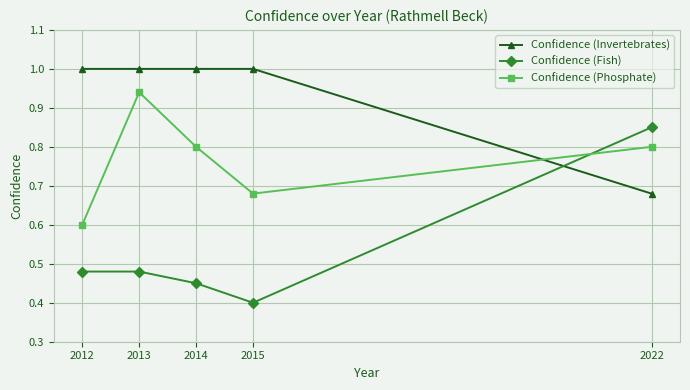

Where is the first local minimum for Confidence (Fish)?

2015